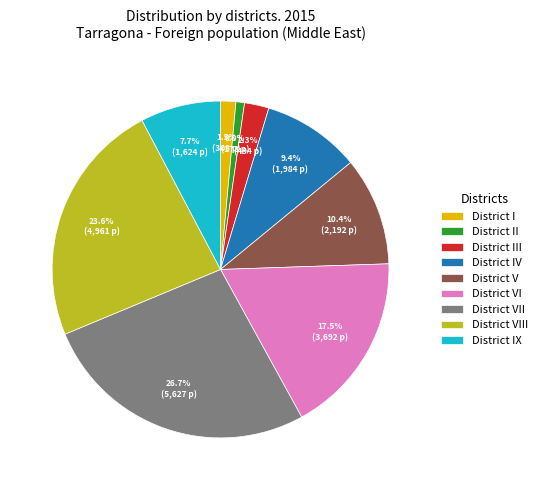

What percentage is NOT represented by District IV?

90.6%